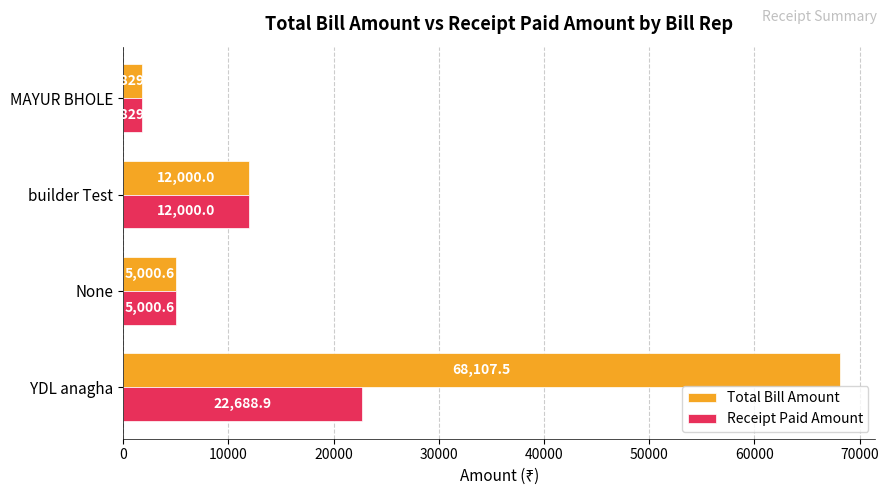

Rank the categories by Total Bill Amount value from highest to lowest.

YDL anagha, builder Test, None, MAYUR BHOLE